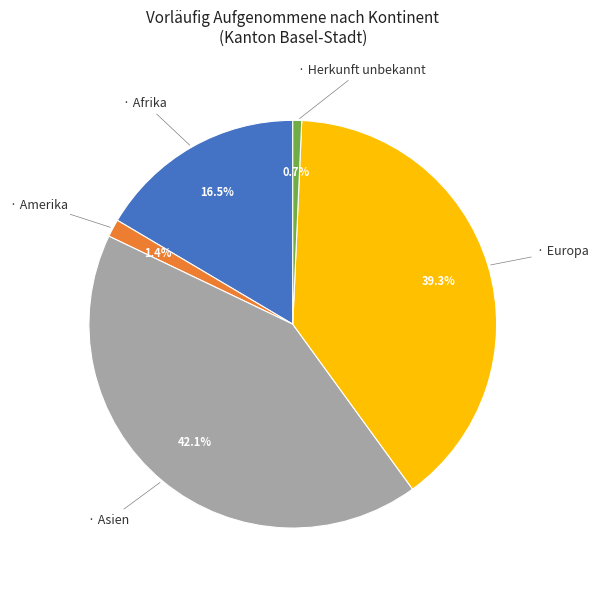

Is there any slice that represents more than half of the pie?

No